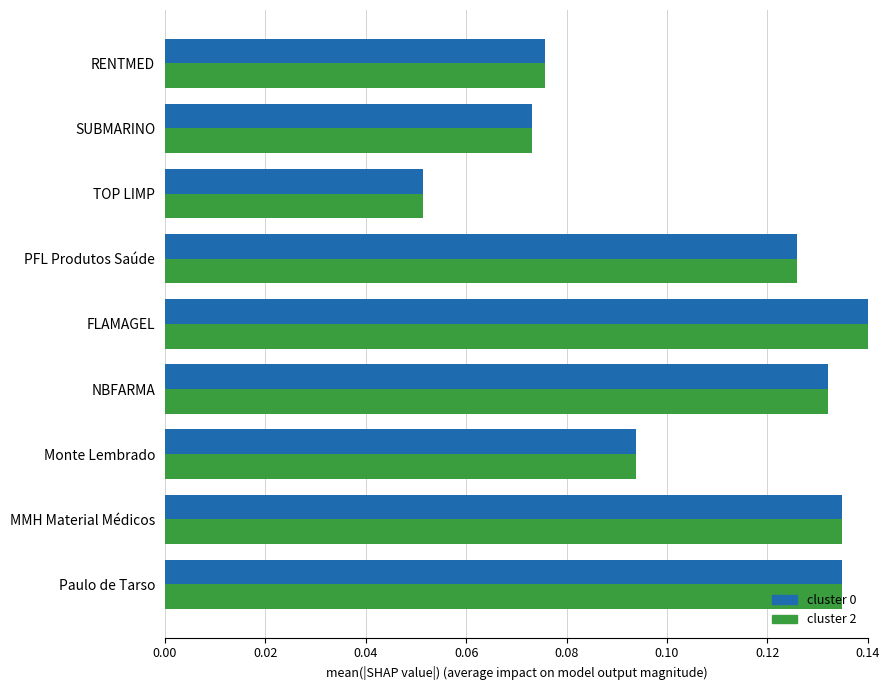

What is the sum of all cluster 2 values?

1.0